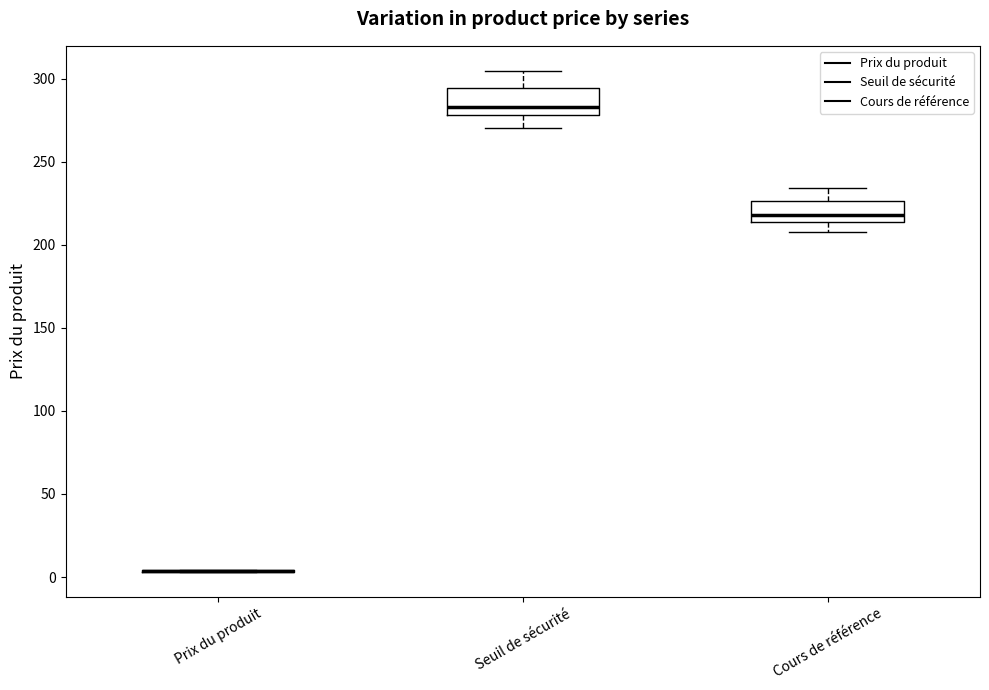

Reading left to right, transcribe this box plot: for each box, give where its median line is, the range the box spans, and where its two whiskers end, as read against the y-axis. The values are not printed on the chart, so give them approximately, as read against the axis.

Prix du produit: box collapsed to a line at 5, whiskers 5 to 5
Seuil de sécurité: median 285, box 280 to 295, whiskers 270 to 305
Cours de référence: median 220, box 215 to 225, whiskers 210 to 235